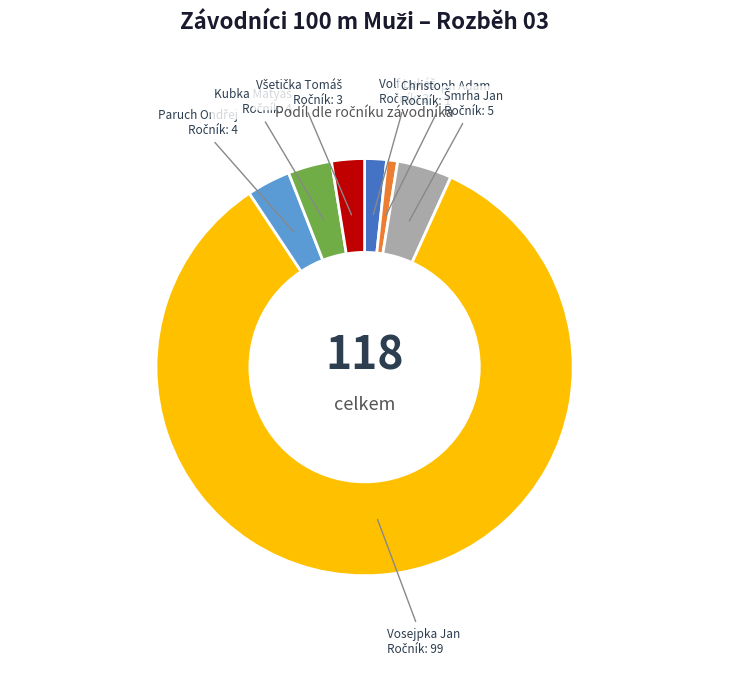

Is there a majority slice in this chart?

Yes